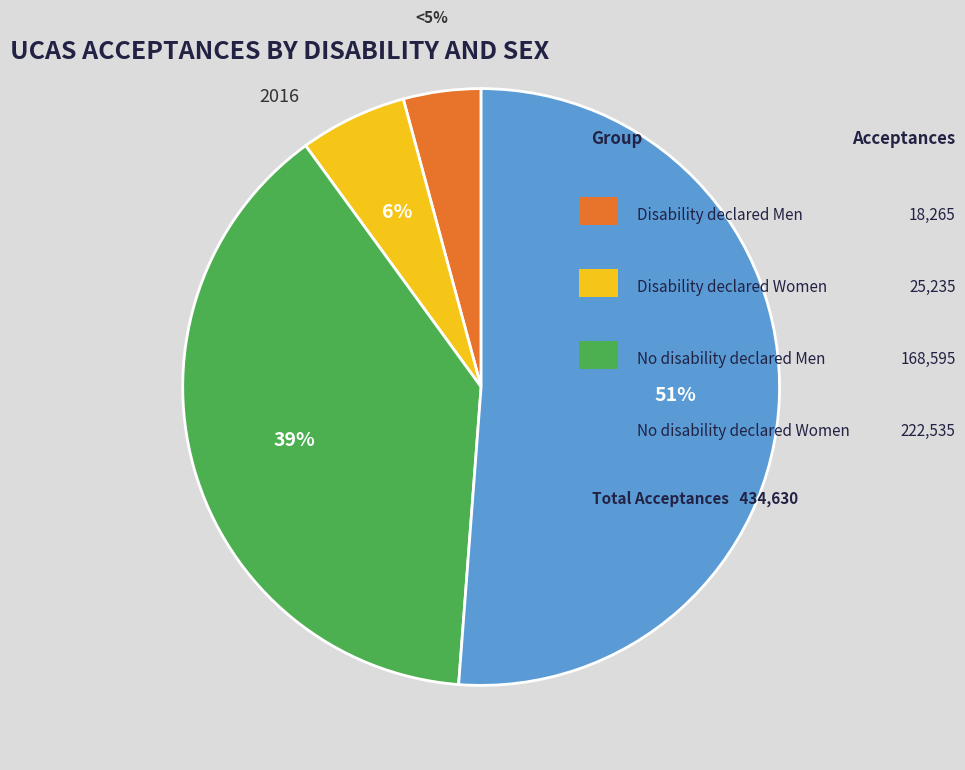

What percentage is NOT represented by No disability declared Women?

48.8%